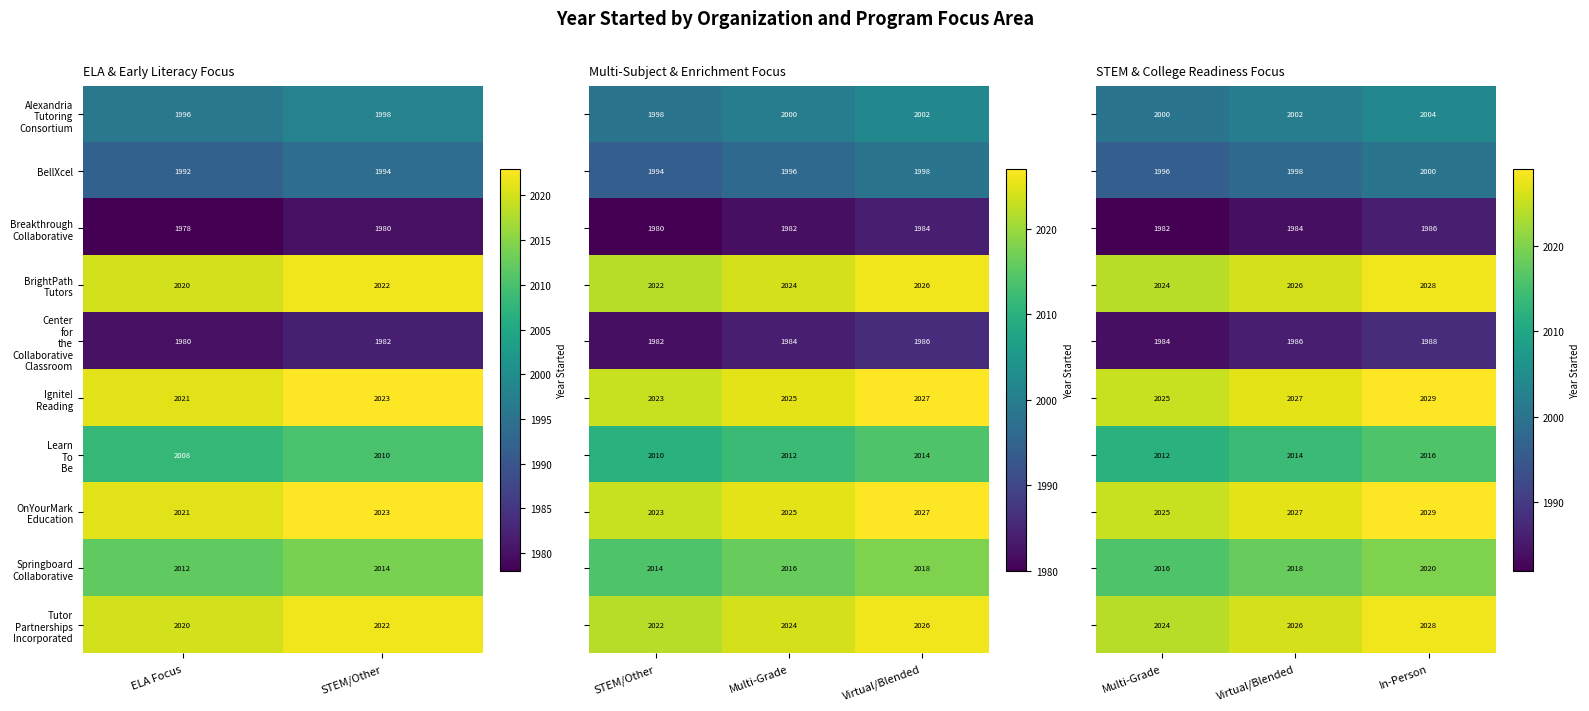

True or false: BellXcel has a value of 1992 at ELA Focus.

True